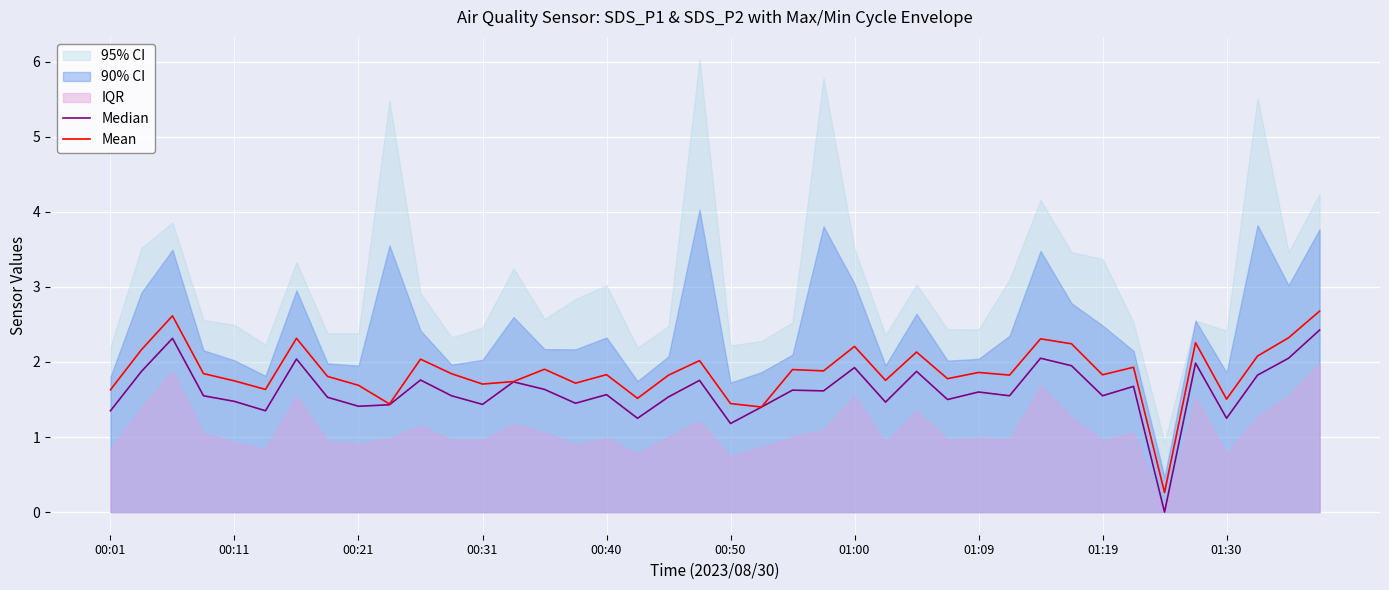

How many data points in Mean are less than 1?

1